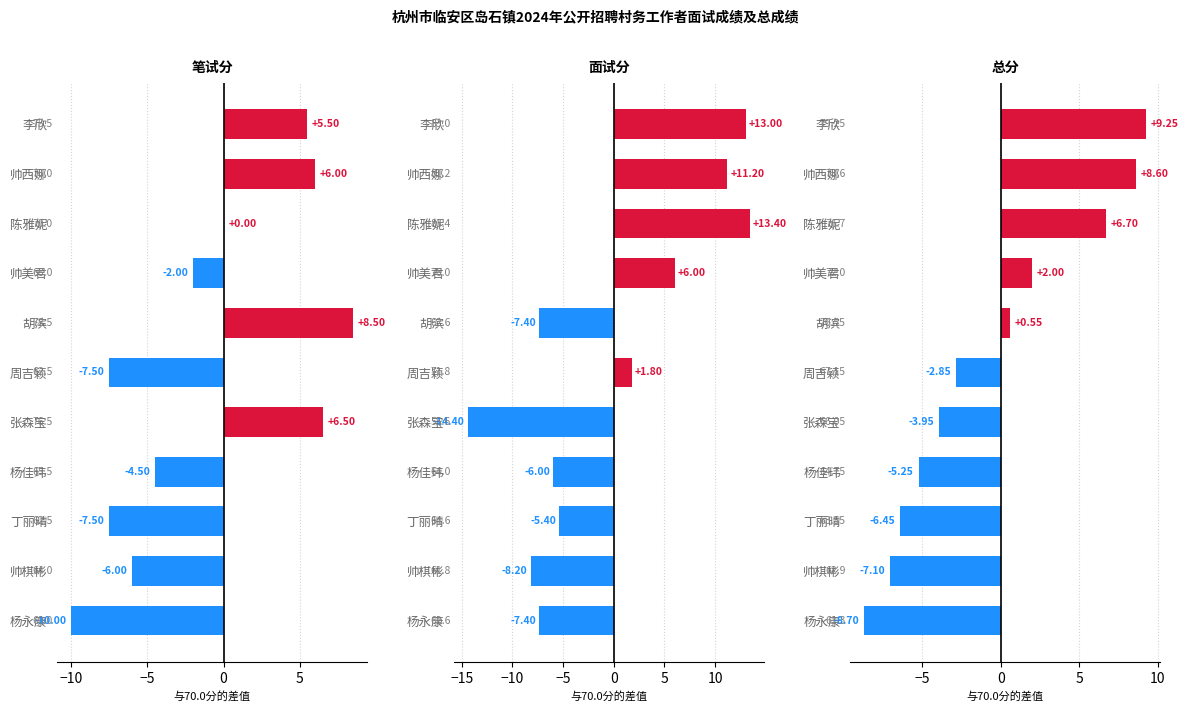

What is the total value across all series at 帅美君?

6.0